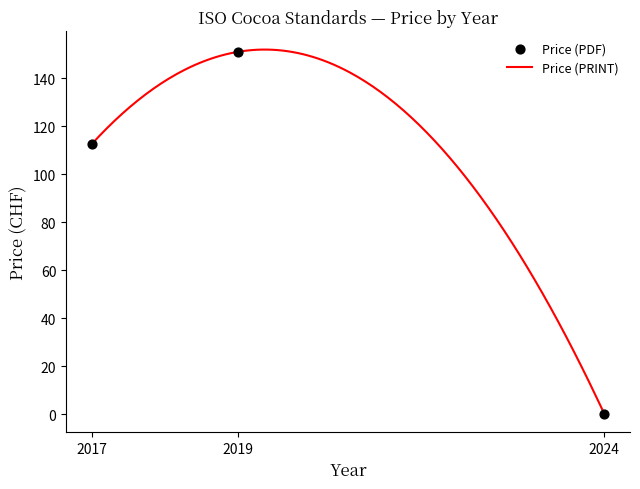

Which series has the largest total across all categories?

Price (PDF)